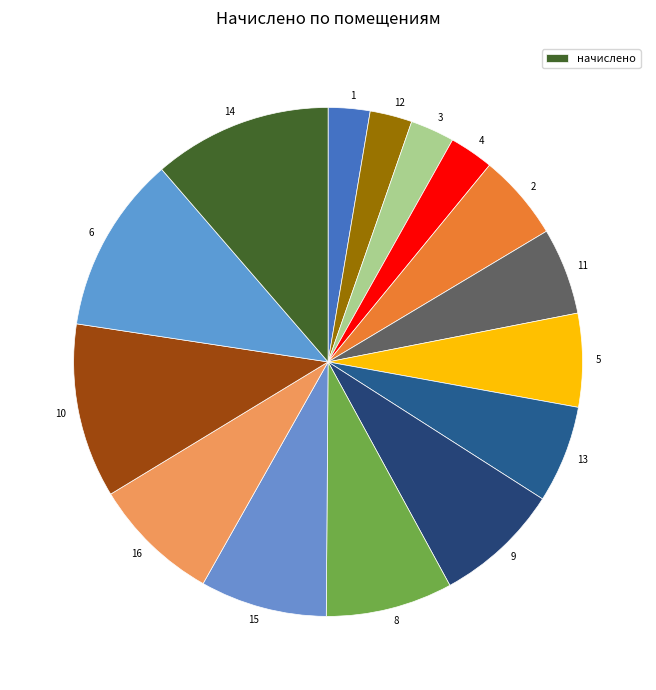

How many slices are in this pie chart?

15